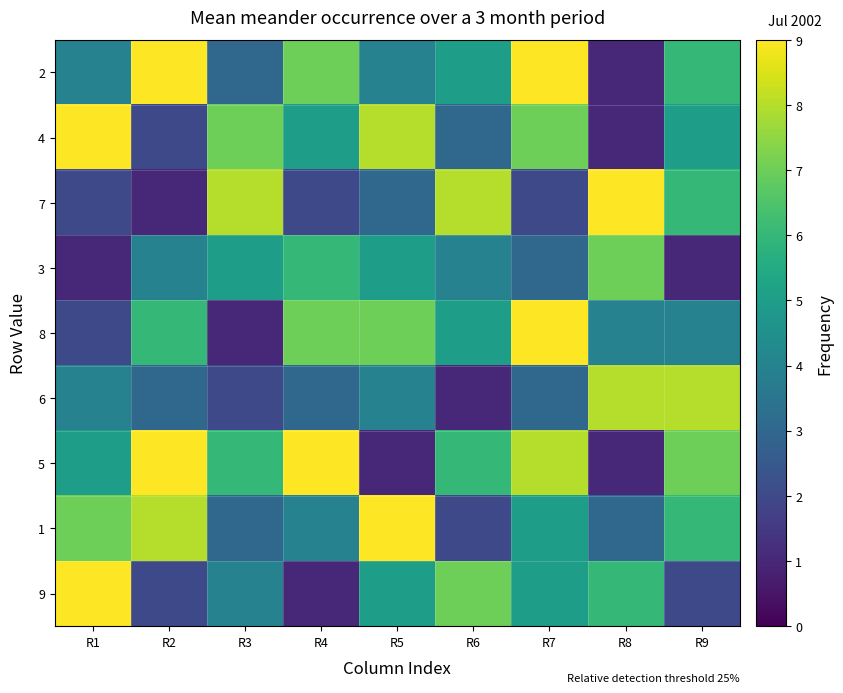

Rank the series by their maximum value, from highest to lowest.

2, 4, 7, 8, 5, 1, 9, 6, 3